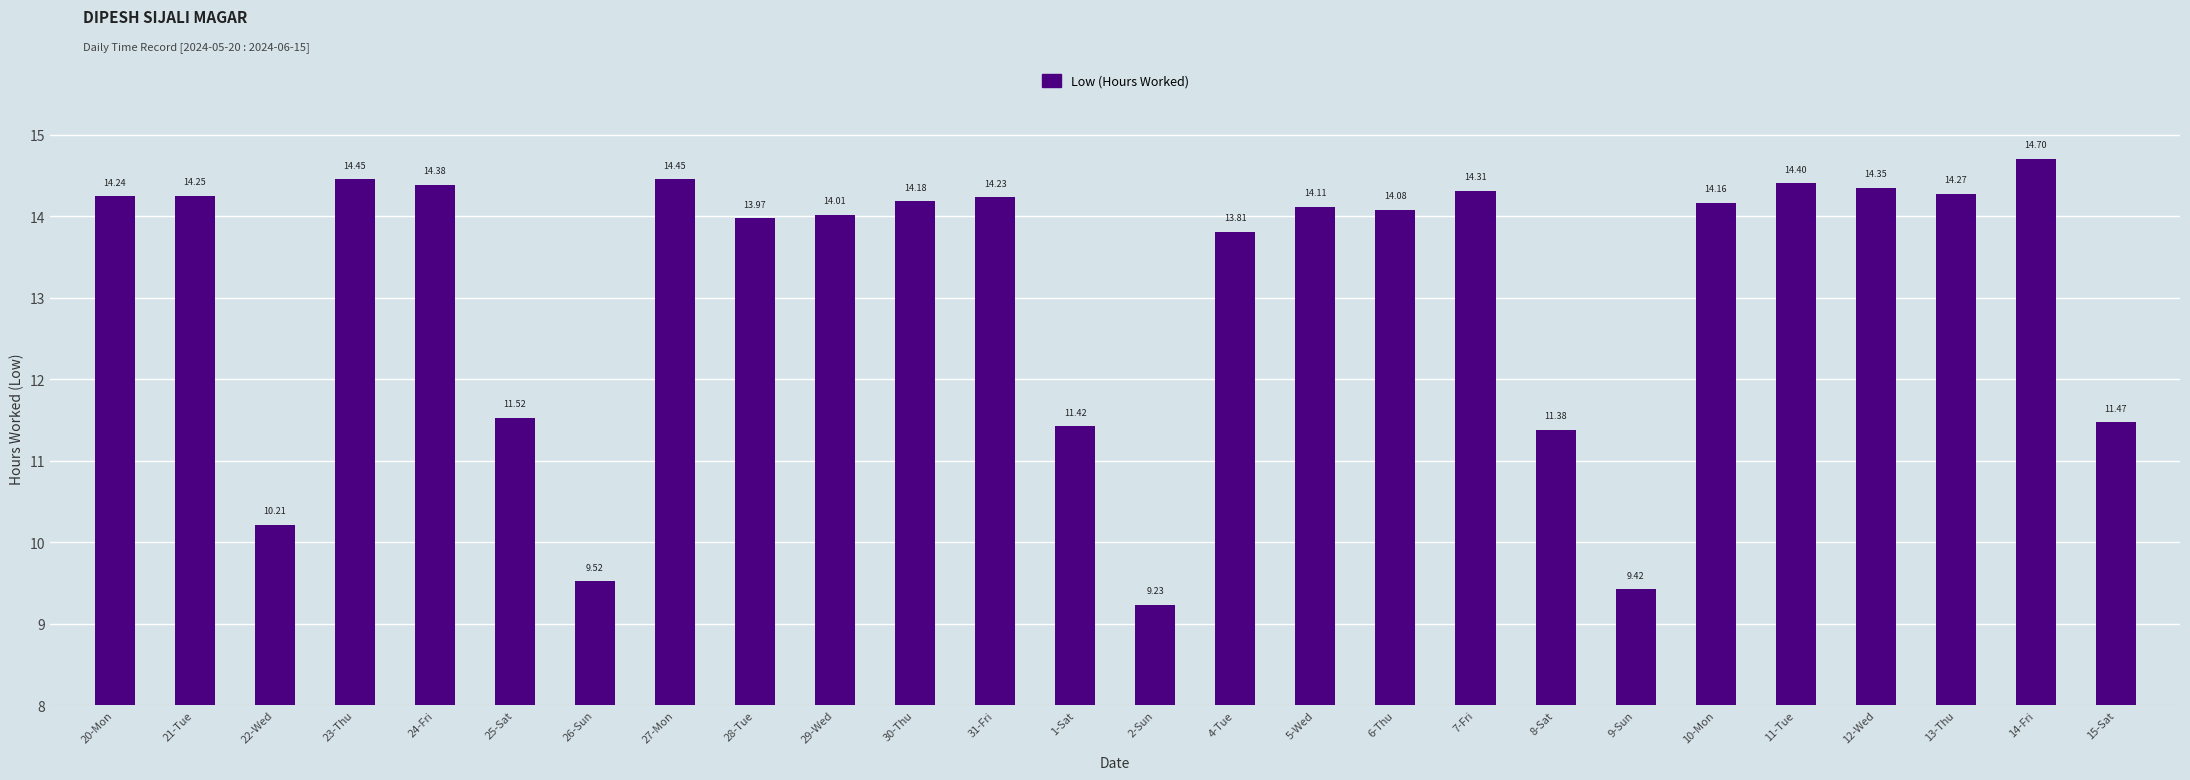

Which label corresponds to the smallest value in the chart?

2-Sun